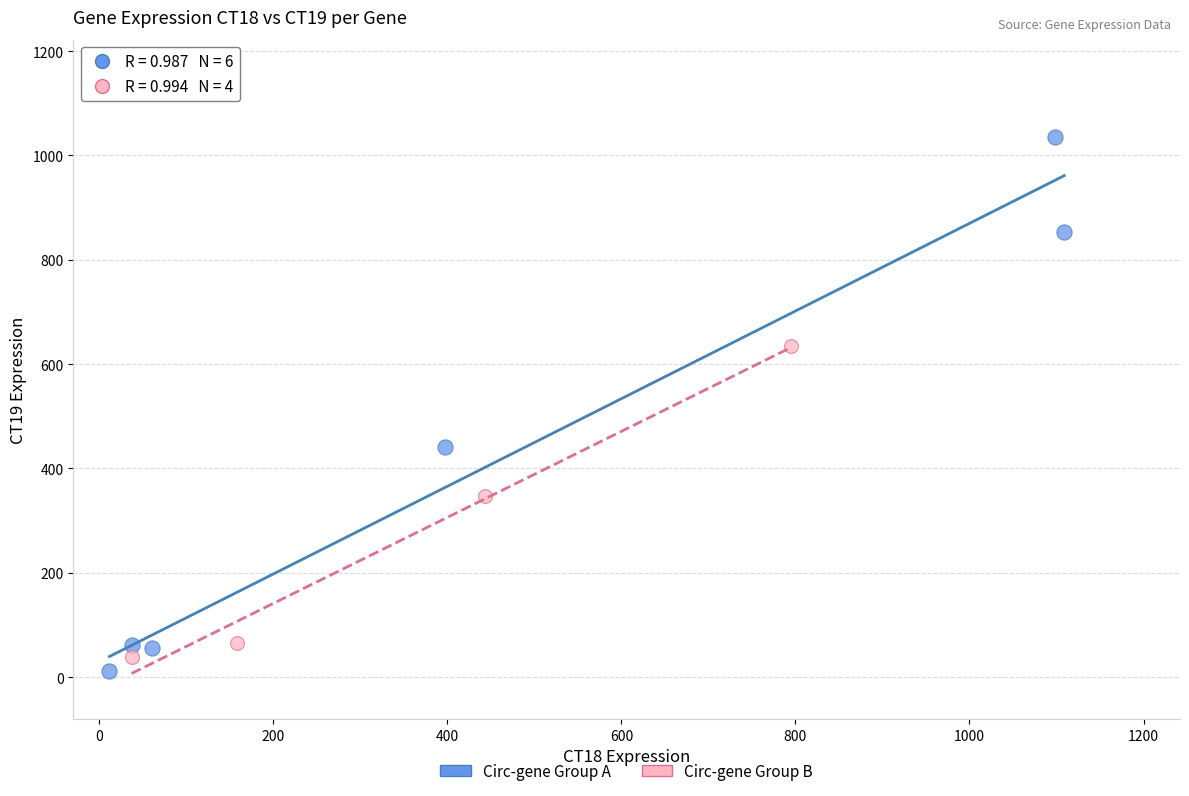

Which series reaches the maximum Y coordinate?

Circ-gene Group A